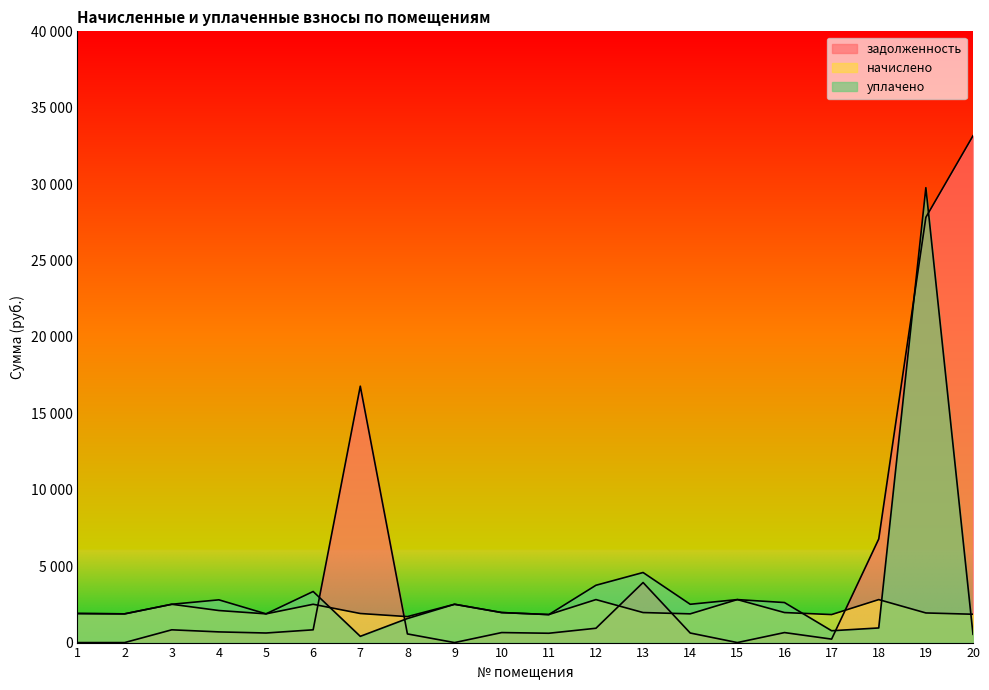

What is the difference between the second highest and second lowest values in the уплачено series?

4043.2